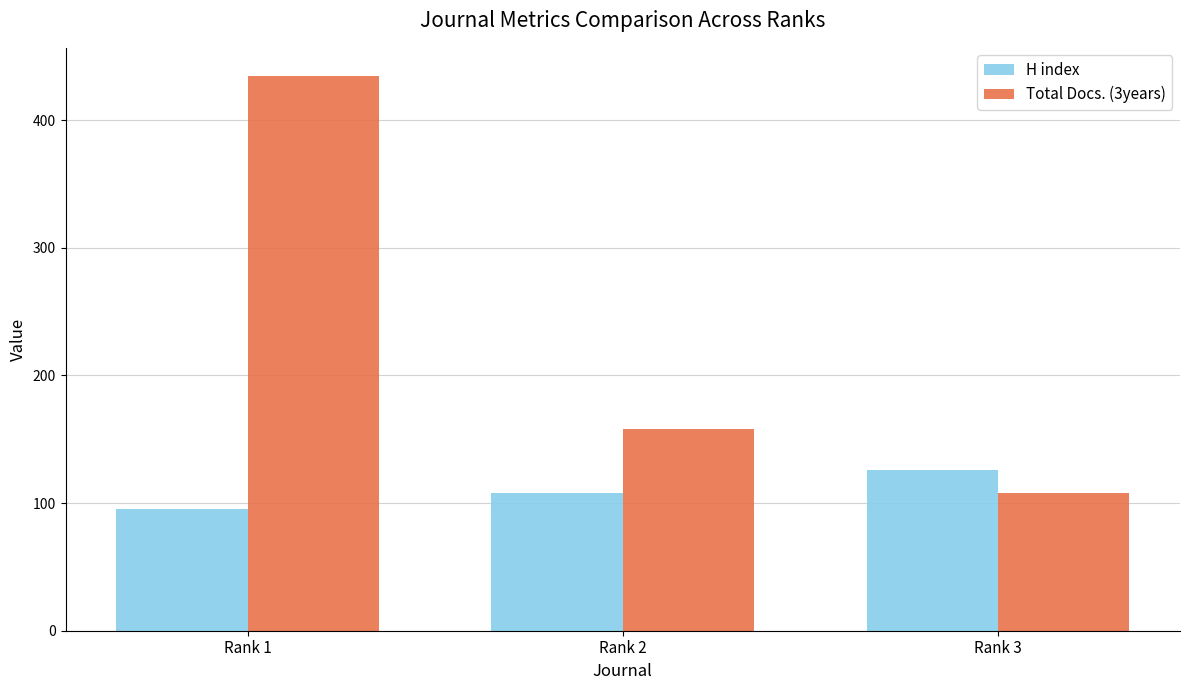

What is the sum of all H index values?

329